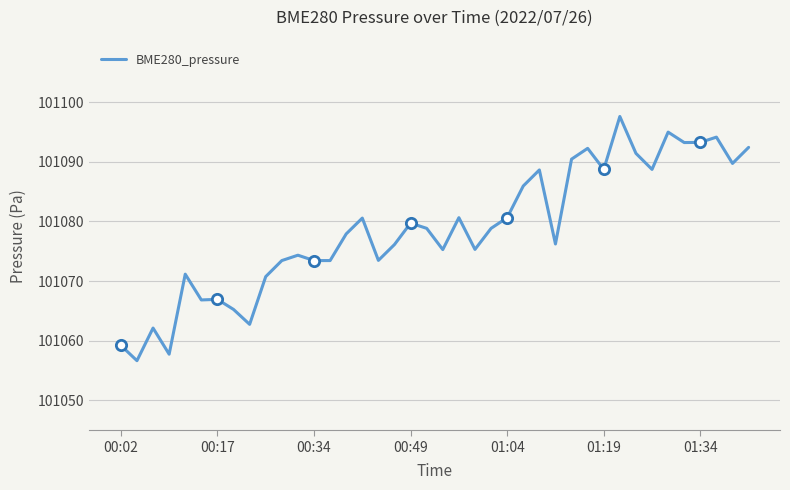

What is the difference between the maximum and minimum values?

40.9